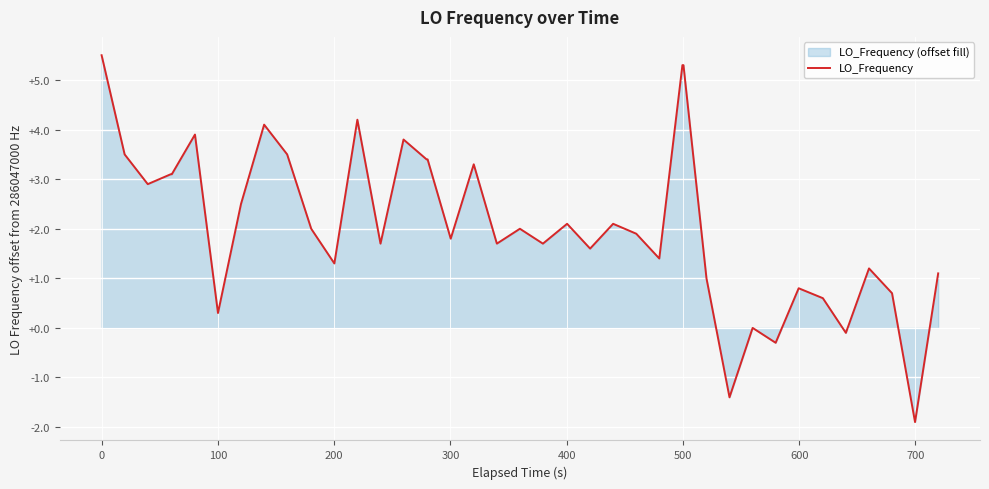

True or false: there are more than 0 points higher than both neighbors.

True